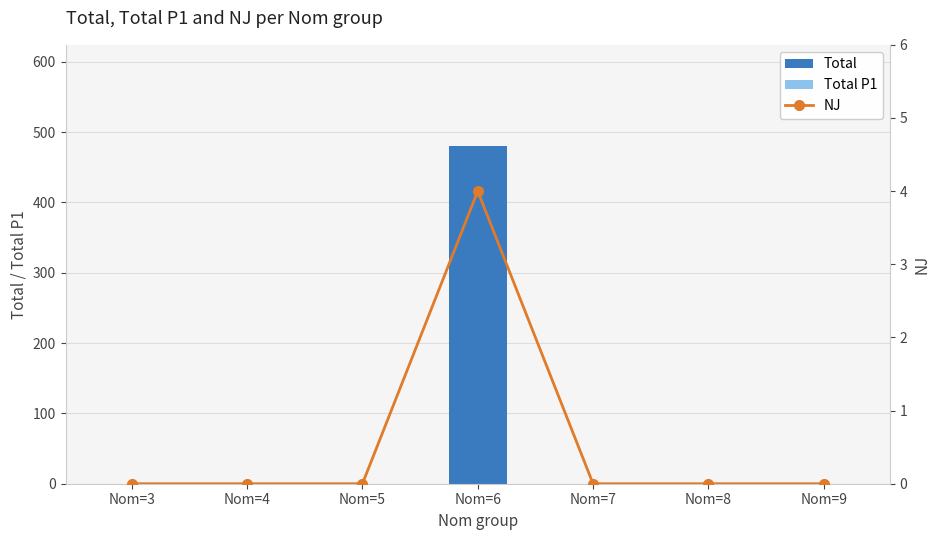

Rank the categories by NJ value from lowest to highest.

Nom=3, Nom=4, Nom=5, Nom=7, Nom=8, Nom=9, Nom=6